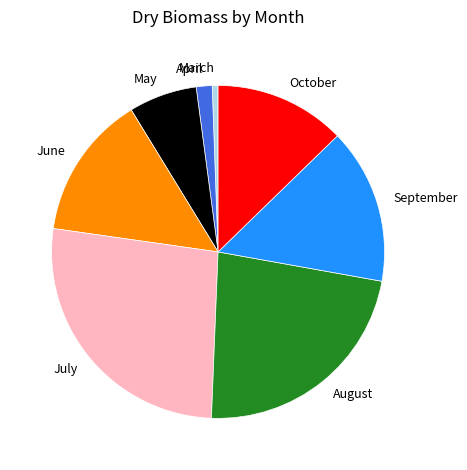

Is April the majority of the pie?

No